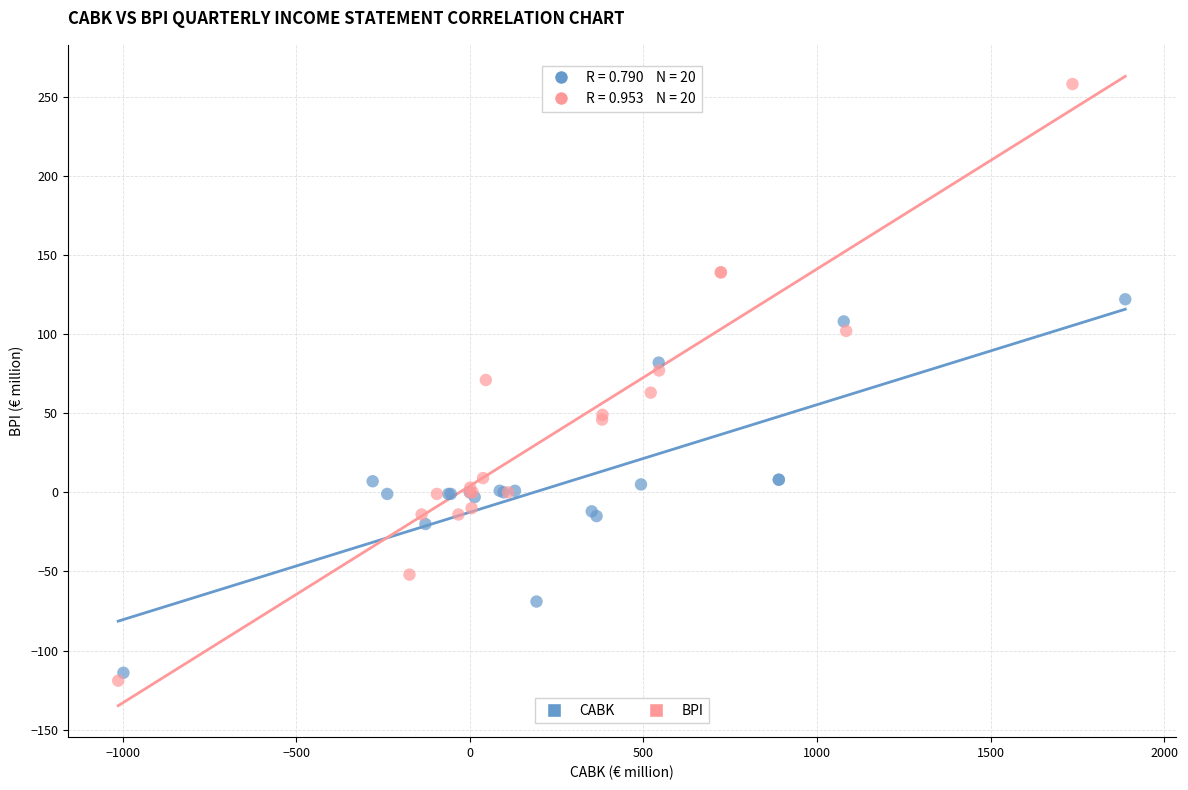

Which series contains the lowest Y value?

BPI